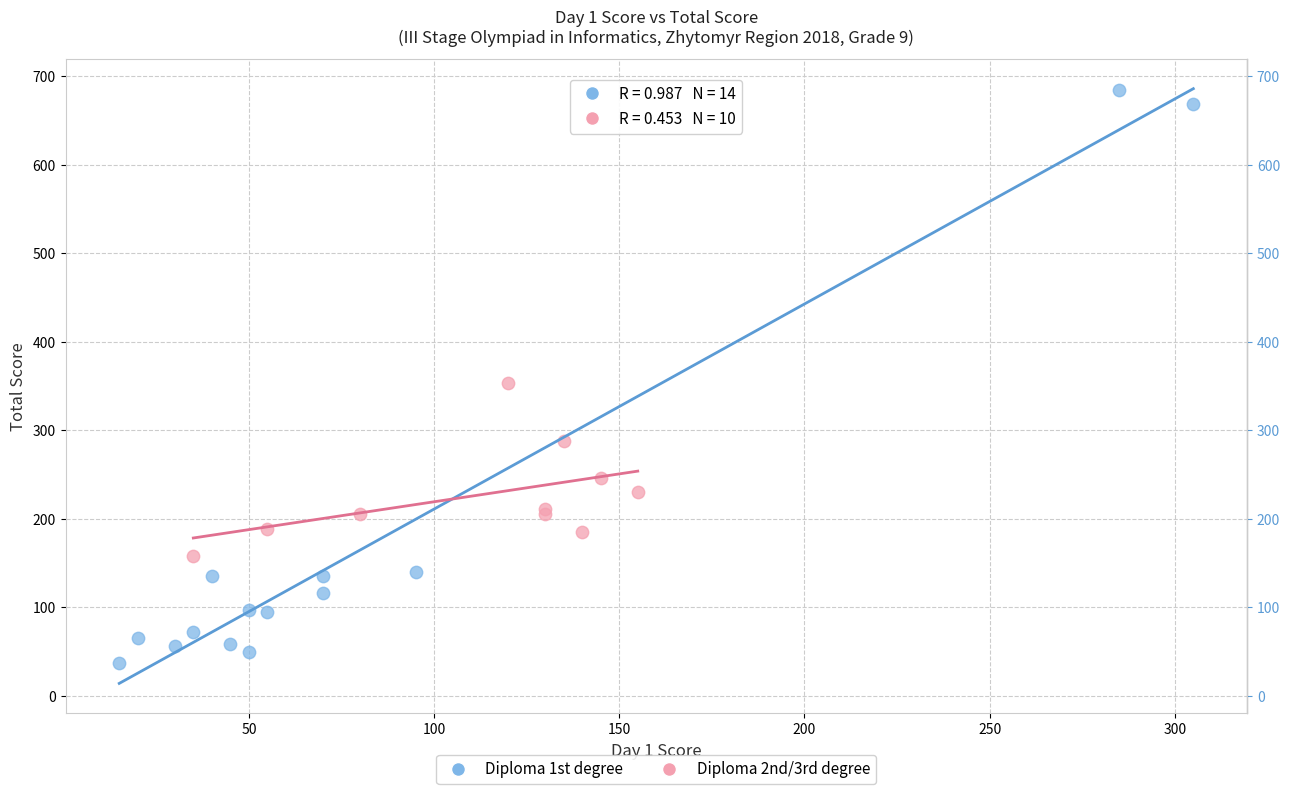

Which series has the largest Y range (max minus min)?

Diploma 1st degree